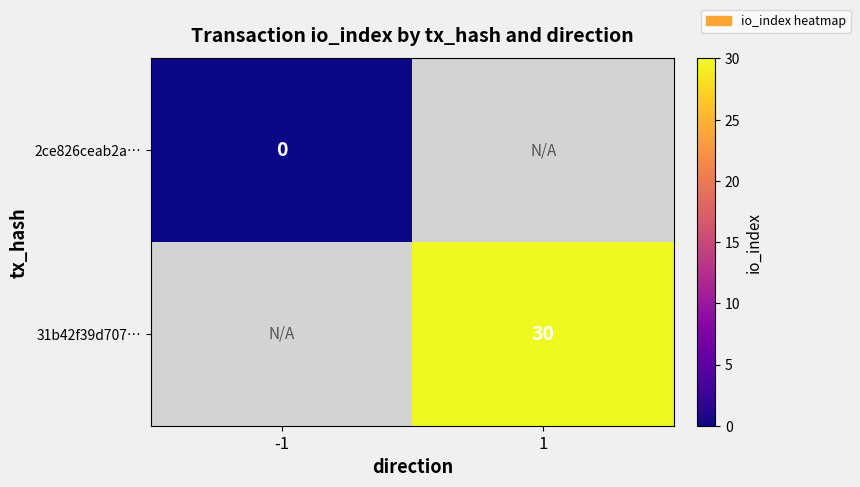

True or false: 31b42f39d707… has a value of 43 at 1.

False